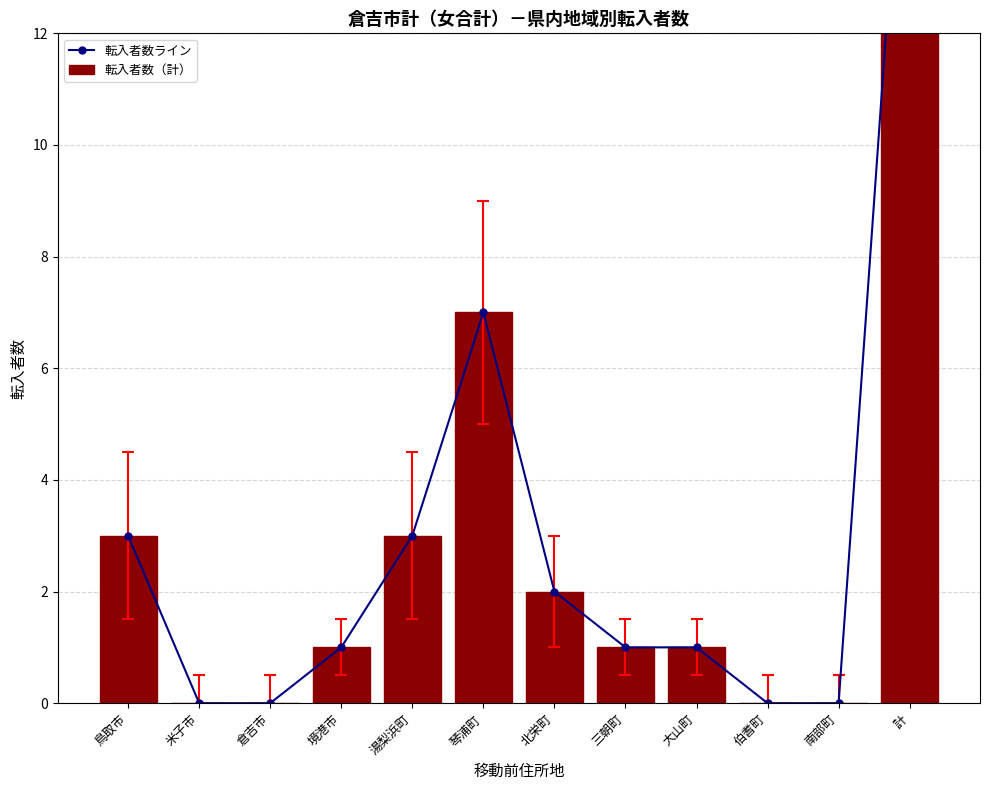

Reading right to left, what are all the values shown in this chart?

転入者数ライン: 18	0	0	1	1	2	7	3	1	0	0	3
転入者数（計）: 18	0	0	1	1	2	7	3	1	0	0	3